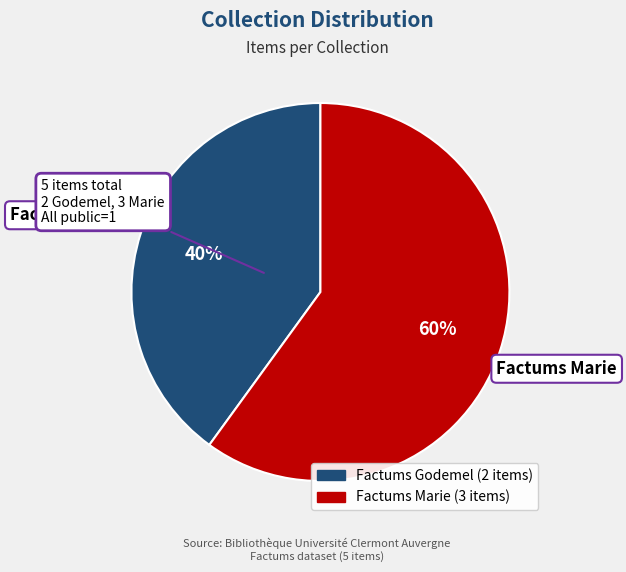

Rank the categories by value from lowest to highest.

Factums Godemel, Factums Marie